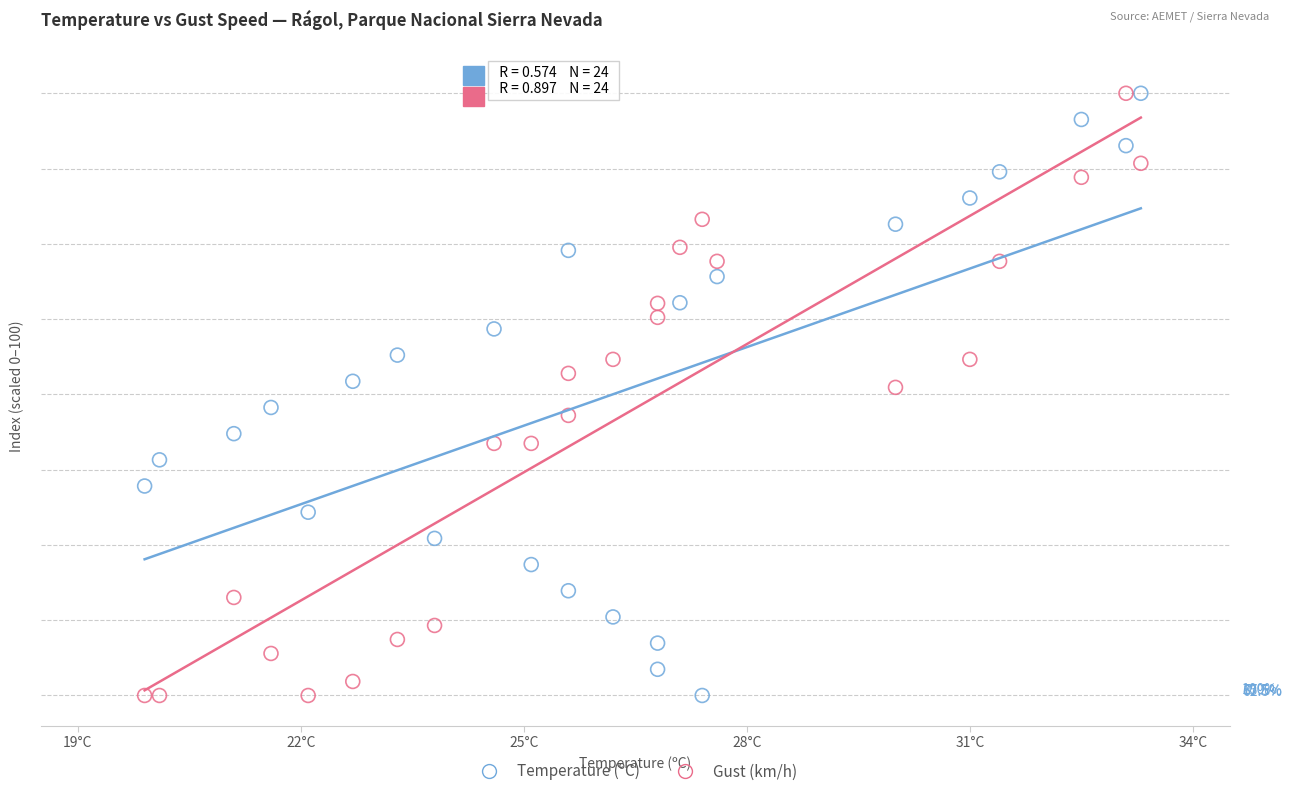

What are all the series names shown in the legend?

Temperature (ºC), Gust (km/h)